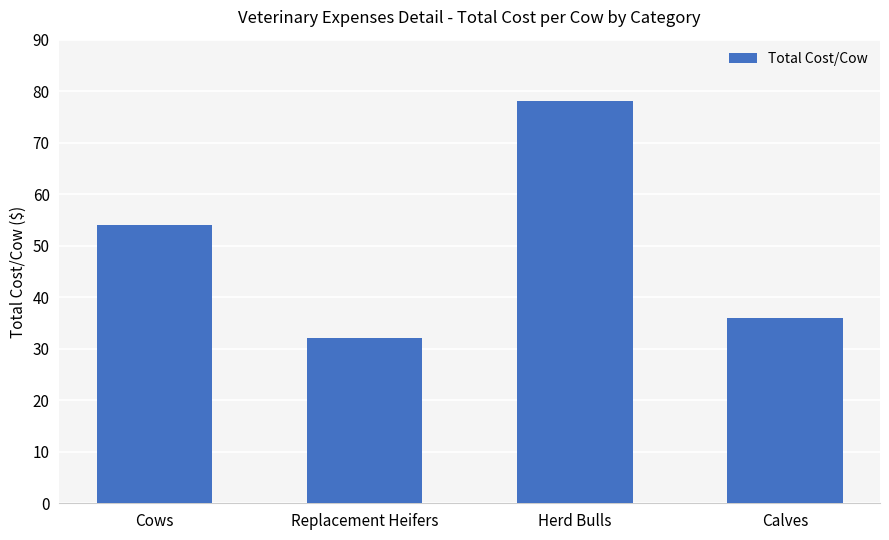

Where is the data nearest to the value 55?

Cows